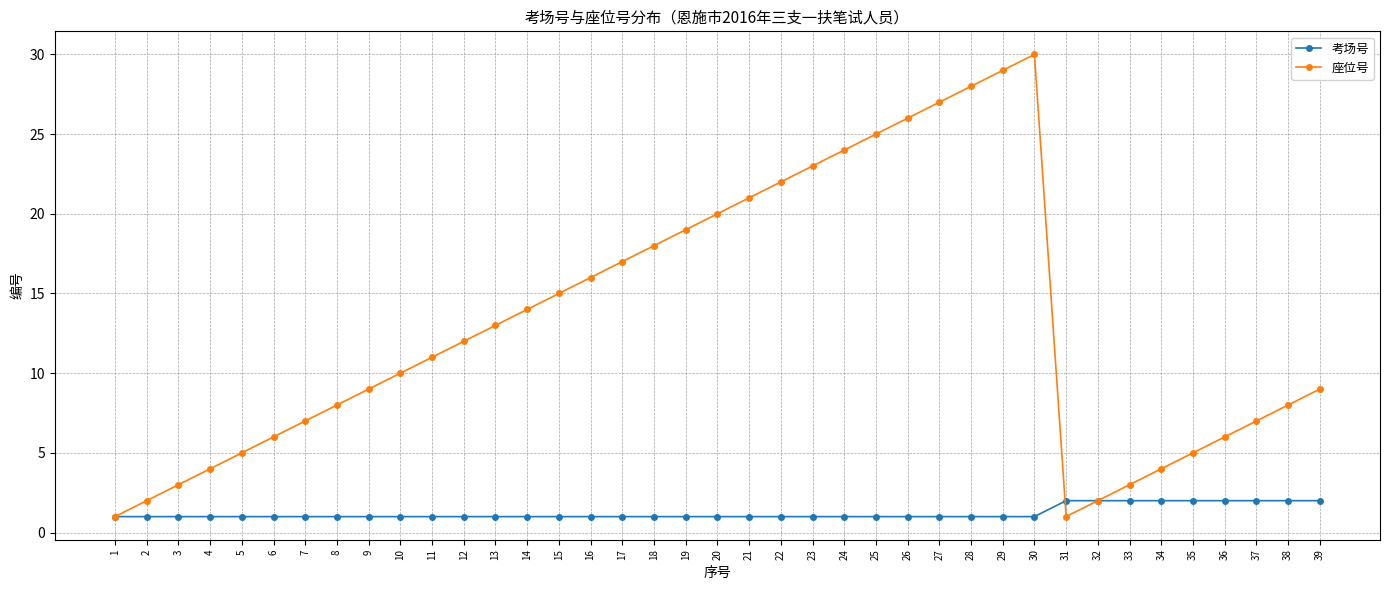

How many distinct data groups are displayed?

2